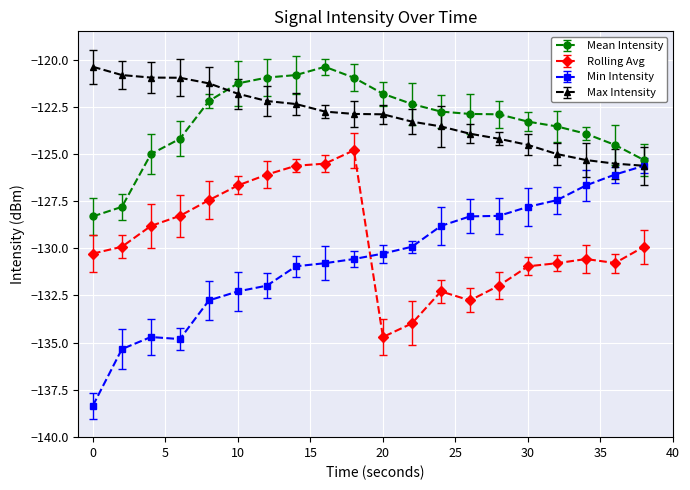

Which series has the largest range (max minus min)?

Min Intensity